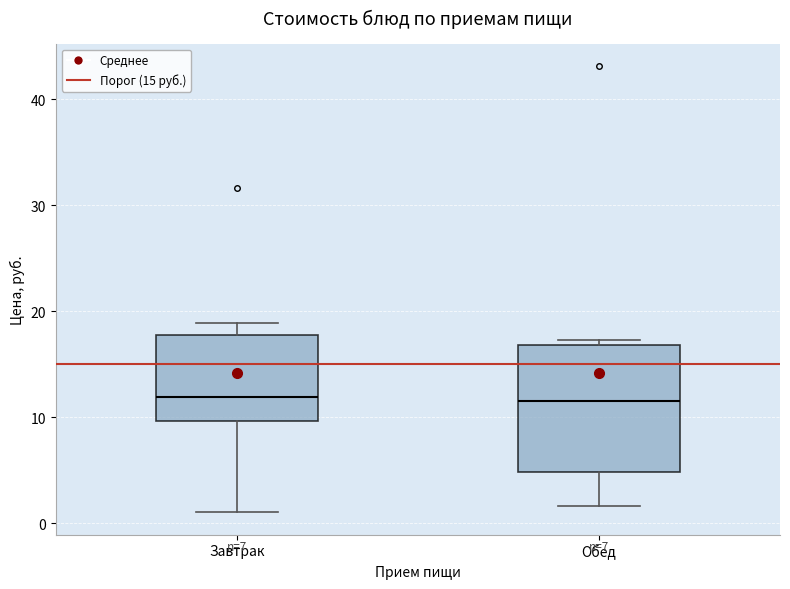

Reading left to right, transcribe this box plot: for each box, give where its median line is, the range the box spans, and where its two whiskers end, as read against the y-axis. The values are not printed on the chart, so give them approximately, as read against the axis.

Завтрак: median 12, box 10 to 18, whiskers 1 to 19
Обед: median 12, box 5 to 17, whiskers 2 to 17 (just above the box's upper edge)